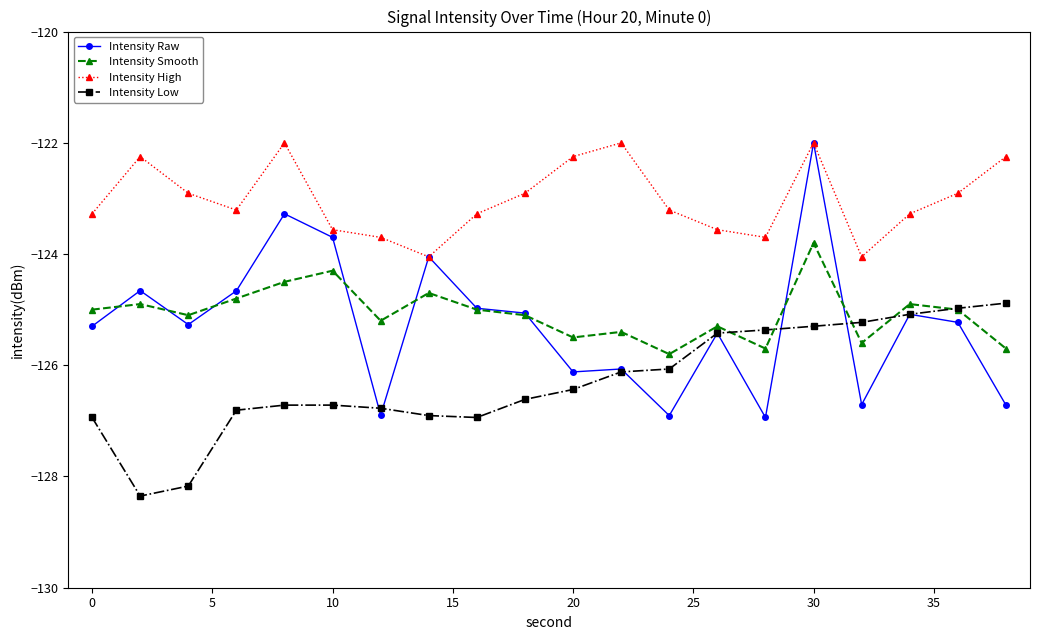

What is the difference between the maximum and minimum values in the Intensity Low series?

3.5